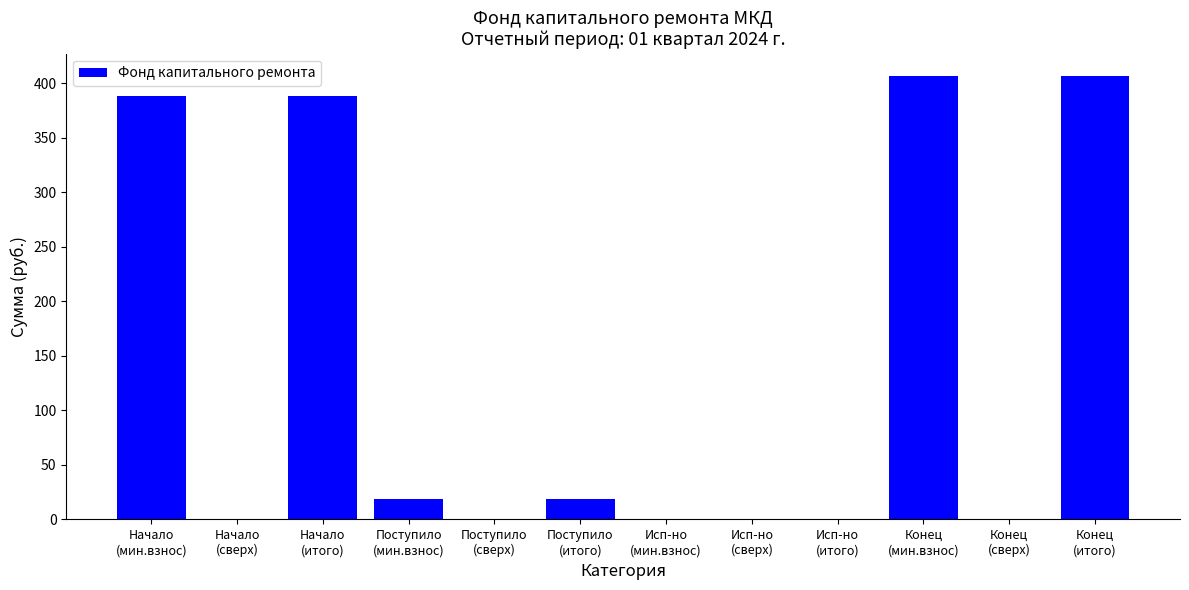

The value at Поступило
(итого) is 18.4. True or false?

True